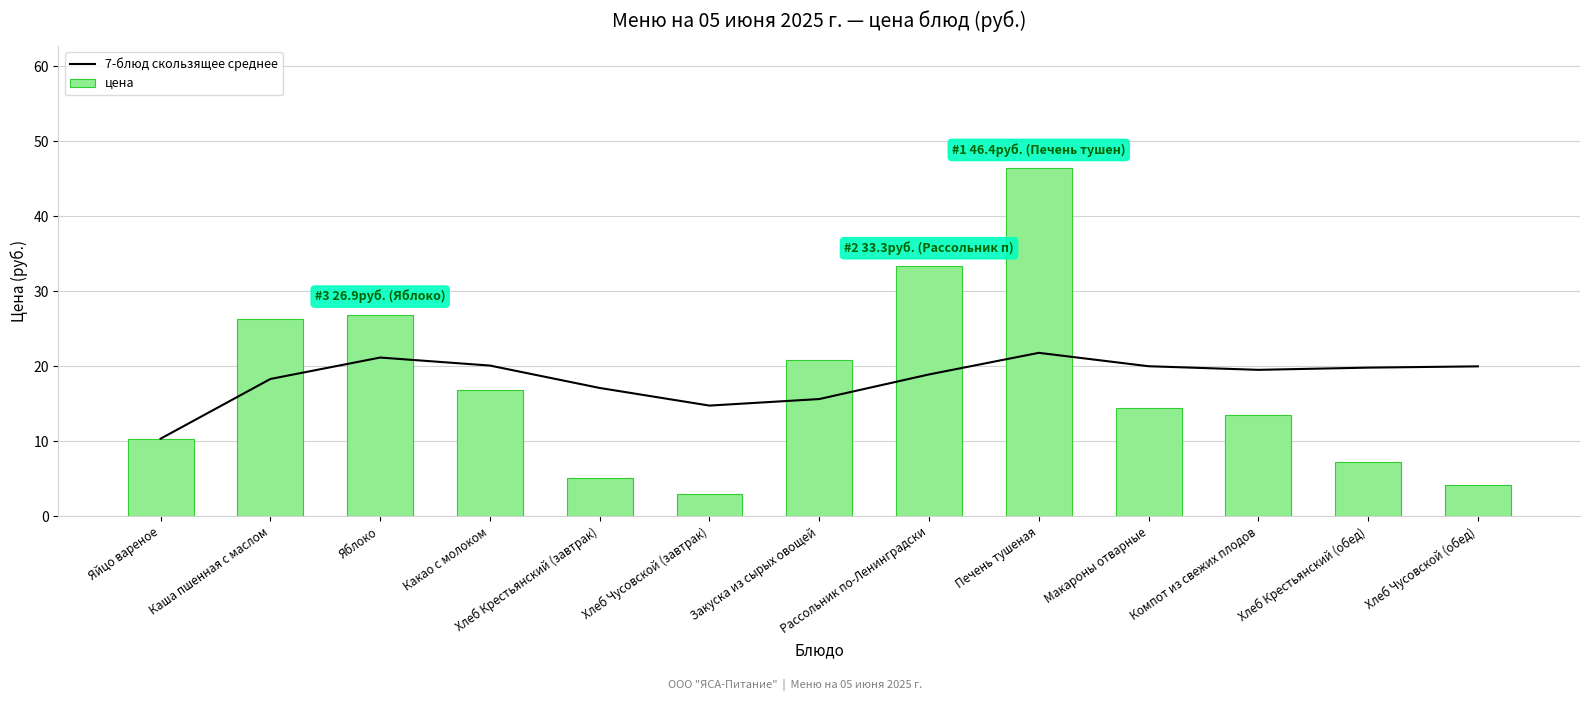

Which series has the largest range (max minus min)?

цена